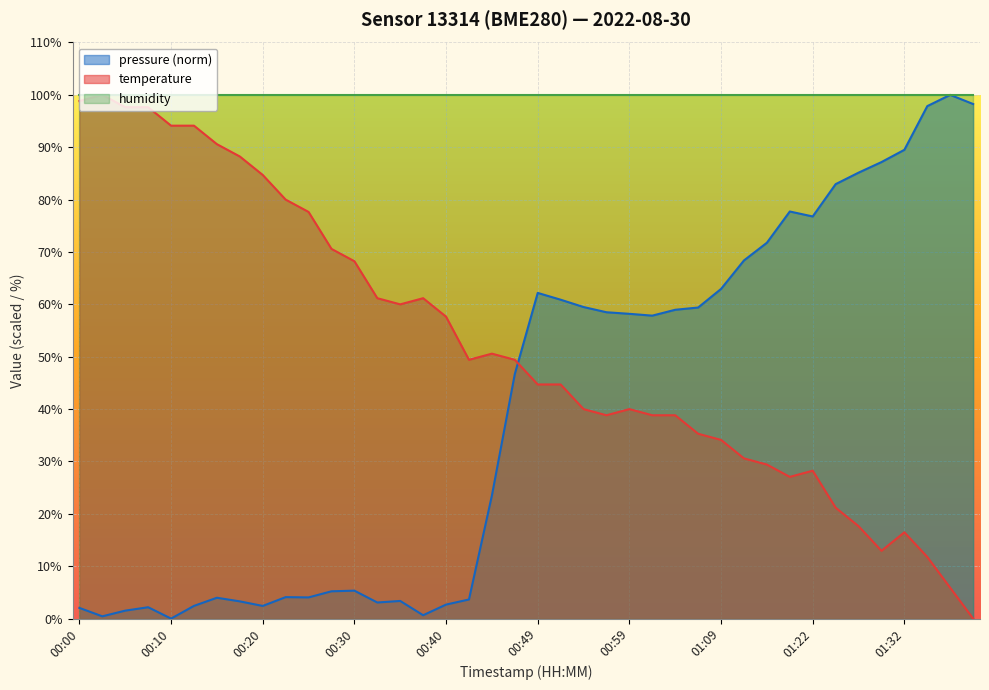

Which has a higher value, 00:05 or 00:42?

00:05